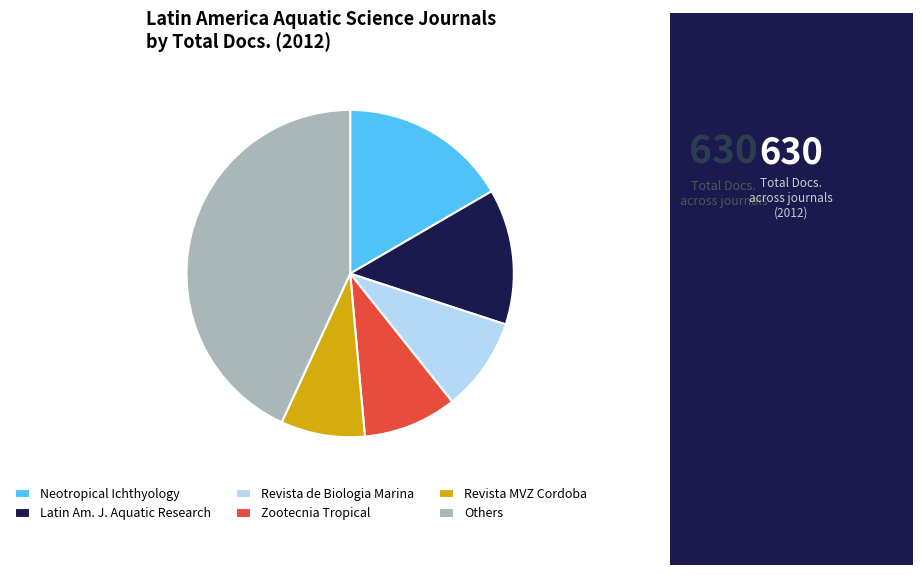

Between Neotropical Ichthyology and Revista de Biologia Marina, which is larger?

Neotropical Ichthyology